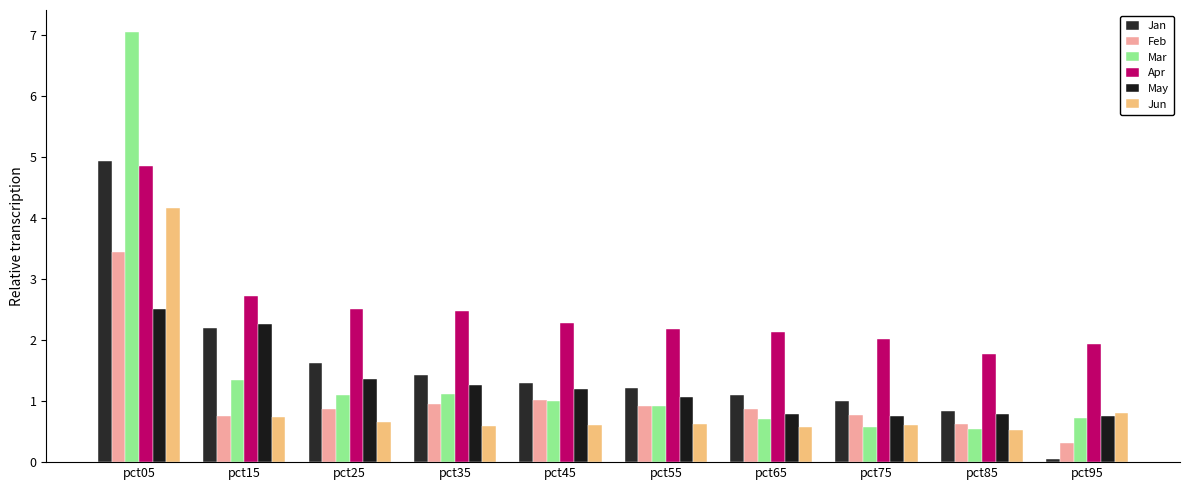

How many data points does each series have?

10